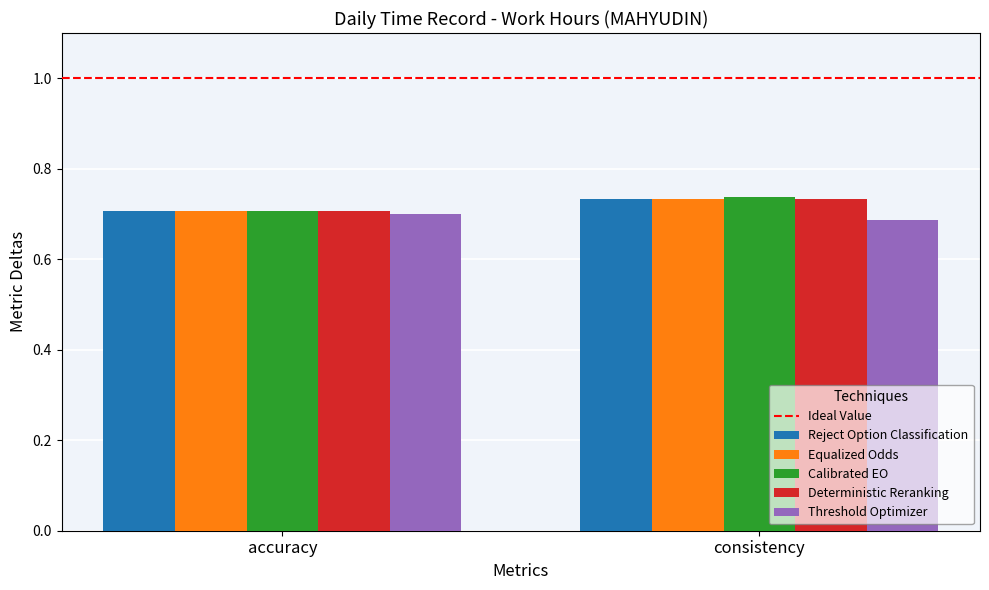

What is the sum of the Threshold Optimizer values at consistency and accuracy?

1.4